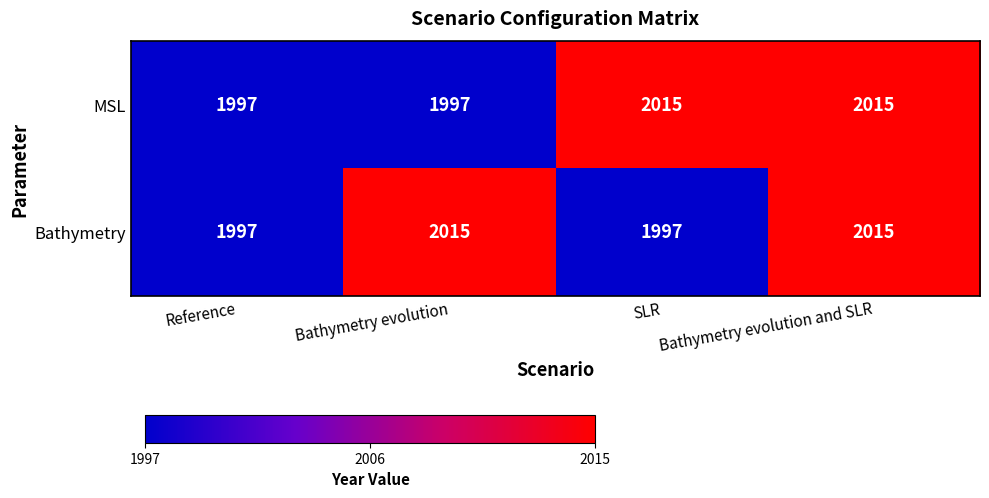

Reading left to right, what are all the values shown in this chart?

MSL: 1997	1997	2015	2015
Bathymetry: 1997	2015	1997	2015